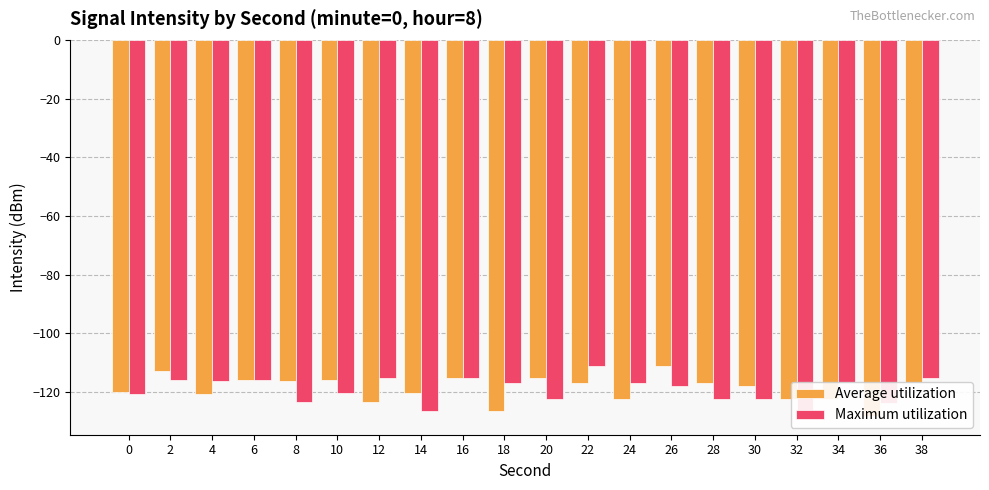

Which label corresponds to the largest value in the chart?

26